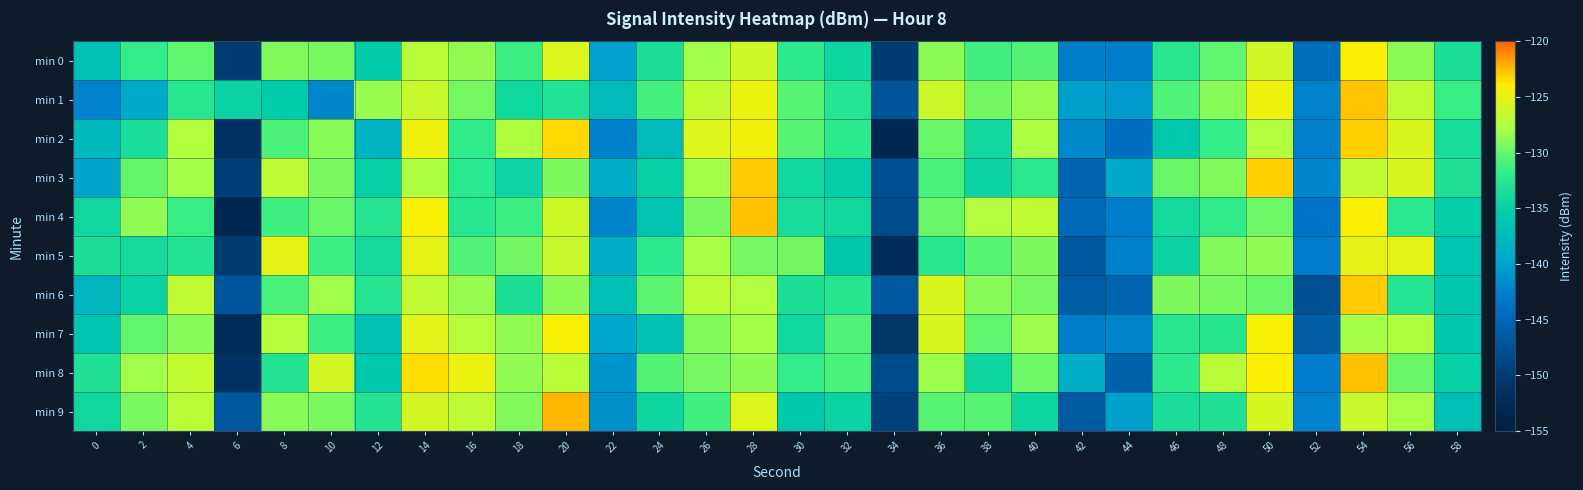

Reading right to left, transcribe all the data shown in this chart.

min 0: 58=-133.5	56=-128.8	54=-124.2	52=-144.5	50=-126.1	48=-130.2	46=-132.4	44=-142.8	42=-142.8	40=-130.6	38=-131.3	36=-128.8	34=-149.8	32=-134.5	30=-132.3	28=-126.2	26=-128.1	24=-133.5	22=-140.1	20=-125.5	18=-131.5	16=-128.6	14=-127.2	12=-135.3	10=-129.4	8=-129.1	6=-150.0	4=-130.1	2=-131.8	0=-136.7
min 1: 58=-131.5	56=-126.9	54=-122.8	52=-142.3	50=-124.7	48=-128.9	46=-130.8	44=-140.6	42=-140.2	40=-128.4	38=-129.7	36=-126.3	34=-147.1	32=-132.8	30=-130.5	28=-124.9	26=-126.8	24=-131.2	22=-137.5	20=-133.0	18=-134.3	16=-129.6	14=-126.4	12=-128.5	10=-142.1	8=-135.6	6=-134.8	4=-132.6	2=-139.3	0=-142.4
min 2: 58=-133.7	56=-125.7	54=-123.1	52=-142.6	50=-127.5	48=-131.7	46=-135.9	44=-144.1	42=-141.8	40=-127.7	38=-134.3	36=-129.9	34=-153.3	32=-132.3	30=-130.4	28=-124.5	26=-125.6	24=-137.4	22=-142.5	20=-123.3	18=-127.6	16=-132.0	14=-124.8	12=-138.2	10=-129.0	8=-130.8	6=-151.2	4=-127.5	2=-133.6	0=-137.6
min 3: 58=-133.2	56=-125.7	54=-126.7	52=-142.0	50=-123.1	48=-129.1	46=-130.0	44=-139.3	42=-145.5	40=-132.3	38=-134.6	36=-131.0	34=-147.8	32=-135.2	30=-134.3	28=-122.9	26=-128.0	24=-135.0	22=-139.0	20=-129.3	18=-134.6	16=-132.4	14=-127.8	12=-135.2	10=-129.4	8=-126.9	6=-149.5	4=-128.0	2=-130.1	0=-139.8
min 4: 58=-135.3	56=-132.4	54=-124.2	52=-143.6	50=-129.8	48=-131.9	46=-134.0	44=-142.8	42=-144.8	40=-126.9	38=-127.5	36=-129.9	34=-148.2	32=-134.3	30=-133.7	28=-122.6	26=-129.4	24=-136.5	22=-142.3	20=-126.2	18=-131.4	16=-132.5	14=-124.3	12=-132.8	10=-129.9	8=-131.2	6=-153.1	4=-131.6	2=-128.6	0=-134.3
min 5: 58=-136.4	56=-125.3	54=-125.1	52=-142.9	50=-128.7	48=-129.0	46=-134.6	44=-142.7	42=-146.7	40=-129.2	38=-130.5	36=-132.5	34=-152.4	32=-135.9	30=-129.6	28=-129.4	26=-127.8	24=-132.4	22=-139.0	20=-126.6	18=-129.6	16=-130.7	14=-125.1	12=-134.0	10=-131.4	8=-125.2	6=-150.1	4=-133.0	2=-133.9	0=-133.5
min 6: 58=-136.2	56=-132.8	54=-122.9	52=-147.7	50=-130.0	48=-129.4	46=-129.3	44=-145.5	42=-146.1	40=-129.5	38=-129.0	36=-125.7	34=-146.7	32=-132.7	30=-133.5	28=-127.5	26=-127.0	24=-130.3	22=-136.9	20=-128.8	18=-133.5	16=-128.3	14=-126.8	12=-132.8	10=-128.1	8=-131.0	6=-147.0	4=-126.7	2=-134.9	0=-138.0
min 7: 58=-136.1	56=-127.6	54=-128.0	52=-146.2	50=-124.3	48=-132.6	46=-132.5	44=-142.2	42=-142.8	40=-128.3	38=-130.2	36=-125.6	34=-150.7	32=-130.7	30=-134.3	28=-128.1	26=-129.1	24=-136.7	22=-139.5	20=-124.2	18=-128.7	16=-127.4	14=-125.2	12=-136.7	10=-131.5	8=-127.4	6=-152.2	4=-128.9	2=-130.3	0=-136.4
min 8: 58=-135.2	56=-129.9	54=-122.6	52=-142.9	50=-124.1	48=-127.2	46=-132.3	44=-145.7	42=-138.9	40=-129.7	38=-134.5	36=-128.2	34=-148.3	32=-131.0	30=-131.8	28=-128.8	26=-129.5	24=-130.7	22=-141.0	20=-127.1	18=-128.6	16=-124.9	14=-123.5	12=-135.9	10=-125.9	8=-132.9	6=-151.1	4=-126.8	2=-128.2	0=-133.2
min 9: 58=-136.8	56=-127.8	54=-126.5	52=-142.3	50=-125.9	48=-133.2	46=-133.6	44=-140.2	42=-146.5	40=-134.4	38=-130.5	36=-130.5	34=-149.5	32=-134.7	30=-136.0	28=-125.5	26=-131.3	24=-134.5	22=-141.3	20=-122.4	18=-129.1	16=-127.0	14=-126.0	12=-132.9	10=-129.3	8=-129.0	6=-146.7	4=-127.2	2=-129.3	0=-134.3